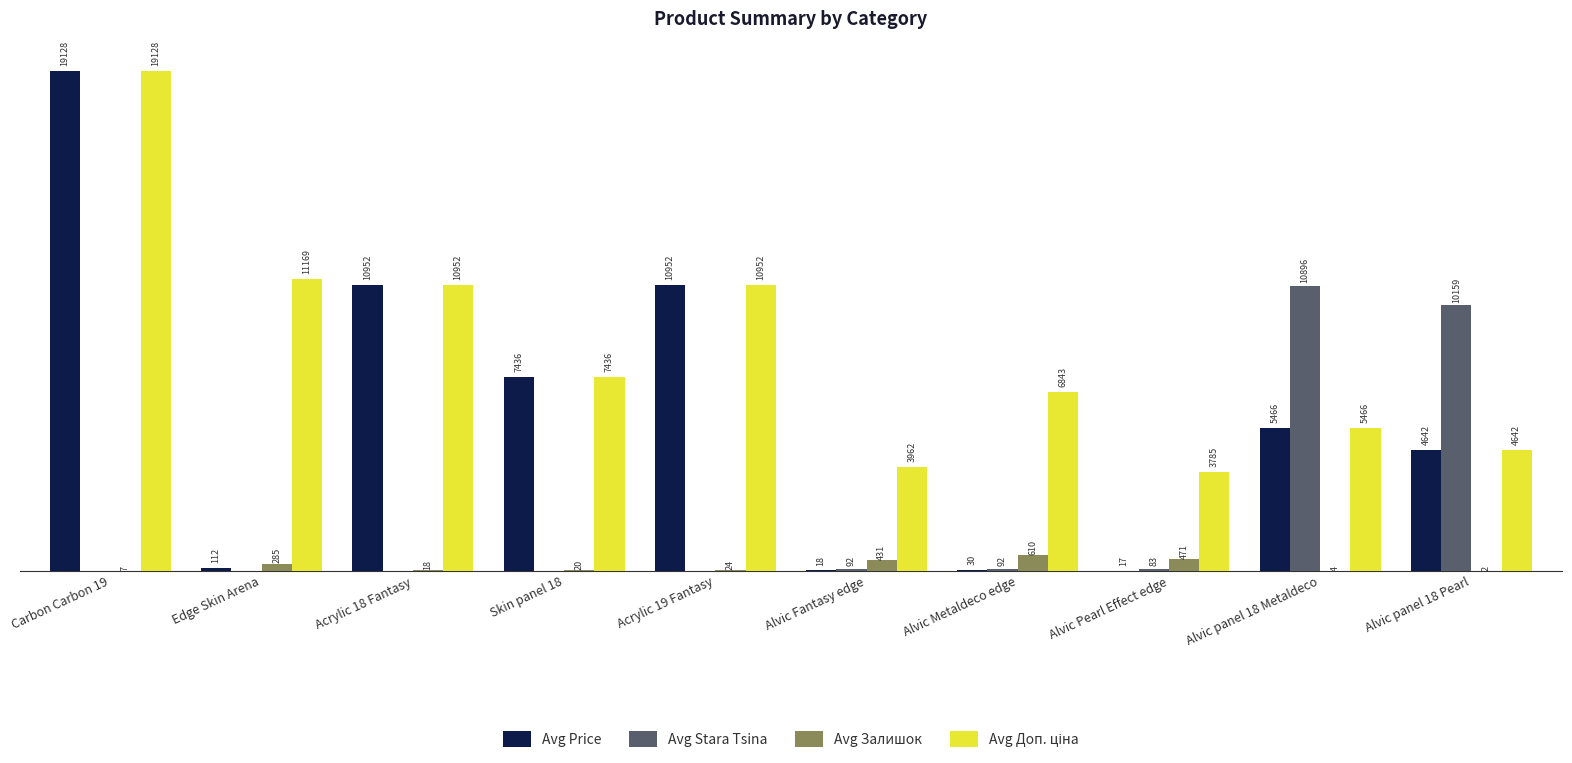

At which category is the sum across all series the highest?

Carbon Carbon 19